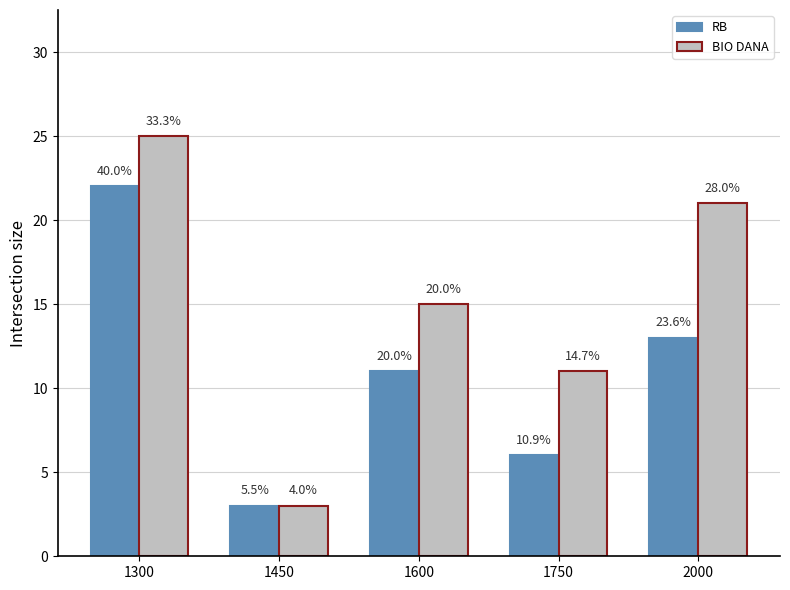

Are the bars grouped side by side (vs. stacked)?

Yes